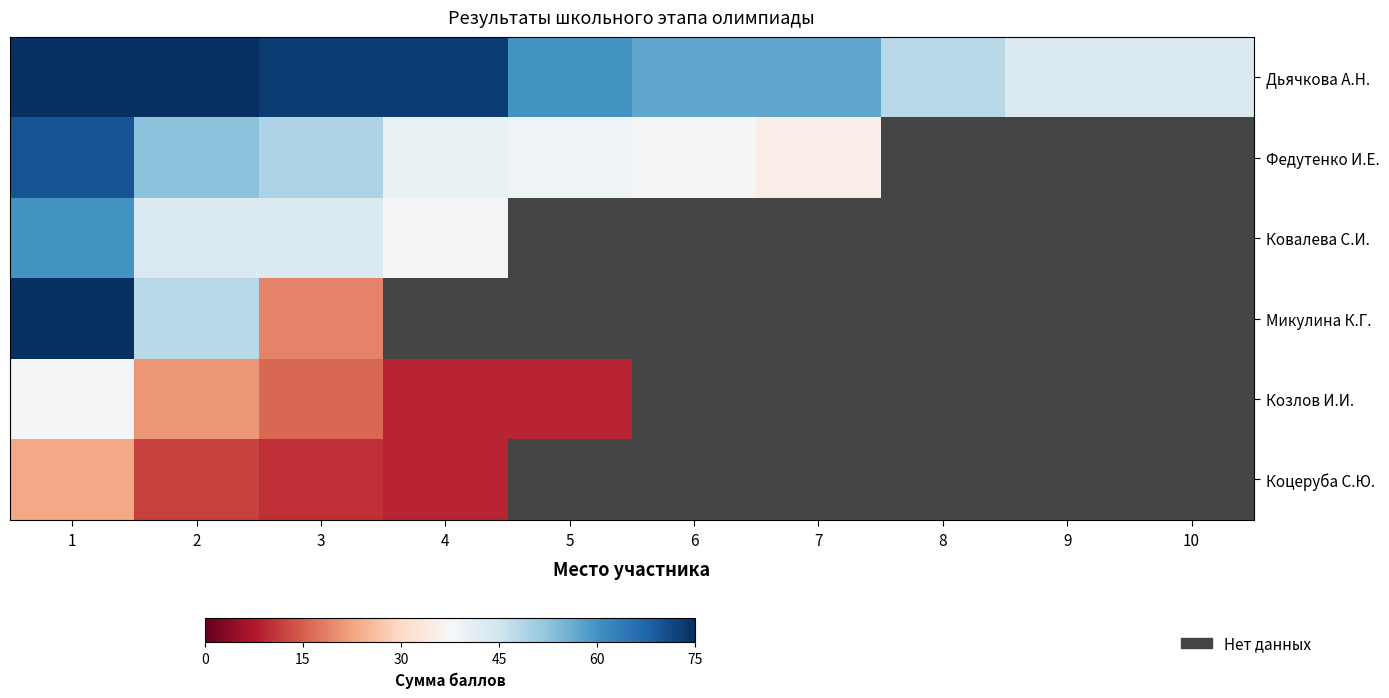

Is the value of Дьячкова А.Н. at 6 greater than the value of Козлов И.И. at 10?

No